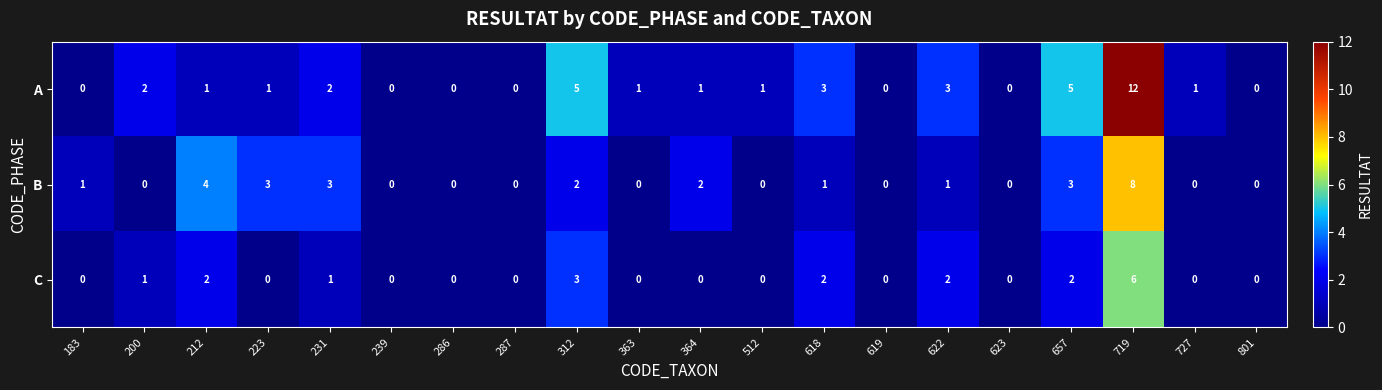

Count the B values in the range 0 to 3.

18